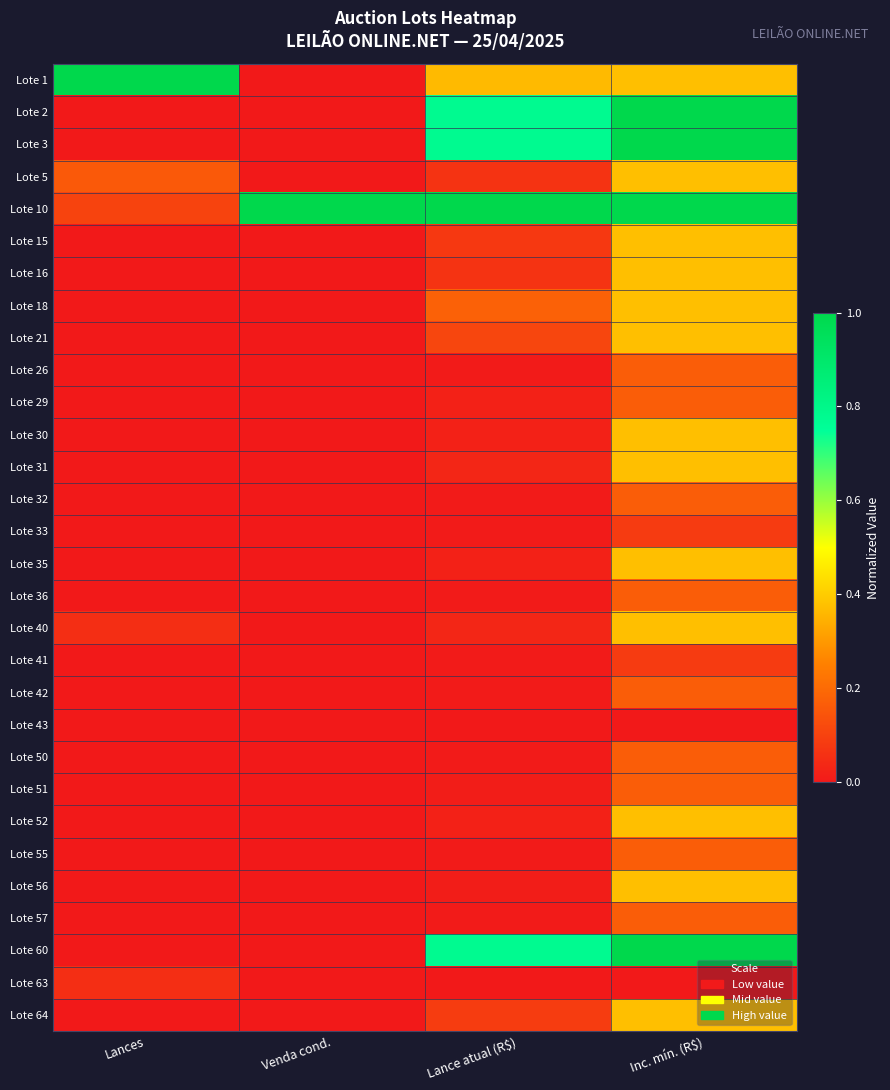

Rank the series by their maximum value, from highest to lowest.

Lote 1, Lote 2, Lote 3, Lote 10, Lote 60, Lote 5, Lote 15, Lote 16, Lote 18, Lote 21, Lote 30, Lote 31, Lote 35, Lote 40, Lote 52, Lote 56, Lote 64, Lote 26, Lote 29, Lote 32, Lote 36, Lote 42, Lote 50, Lote 51, Lote 55, Lote 57, Lote 33, Lote 41, Lote 63, Lote 43